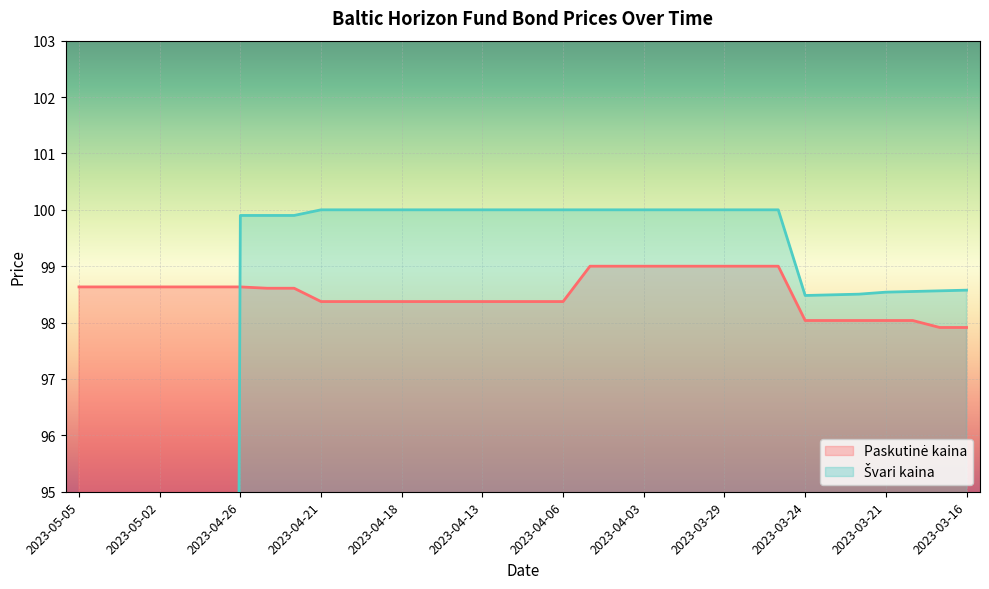

What is the total value across all series at 2023-04-20?

198.4